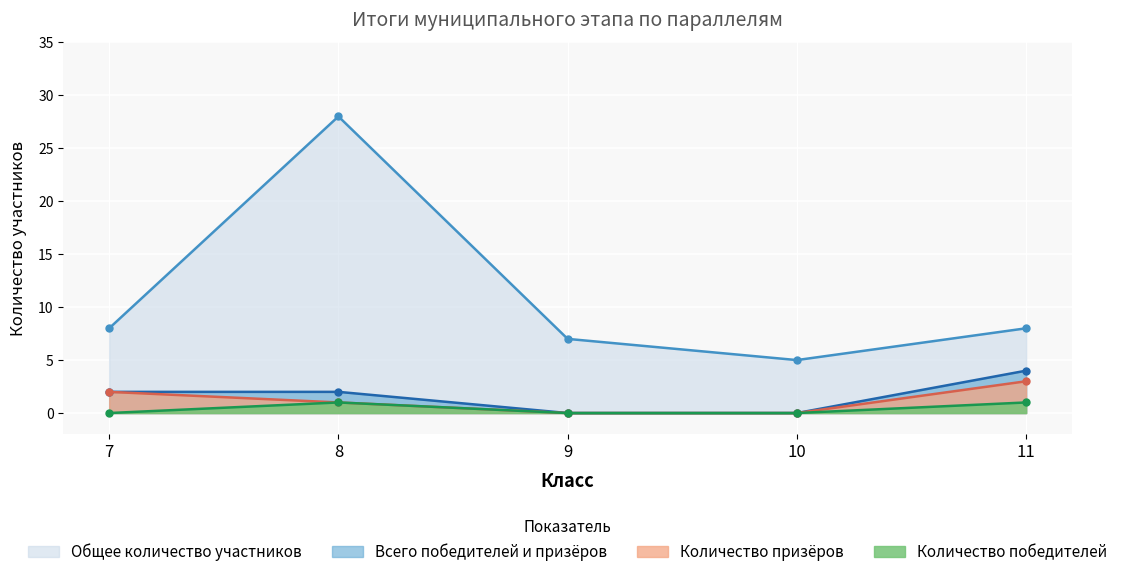

How many categories are shown in the chart?

5